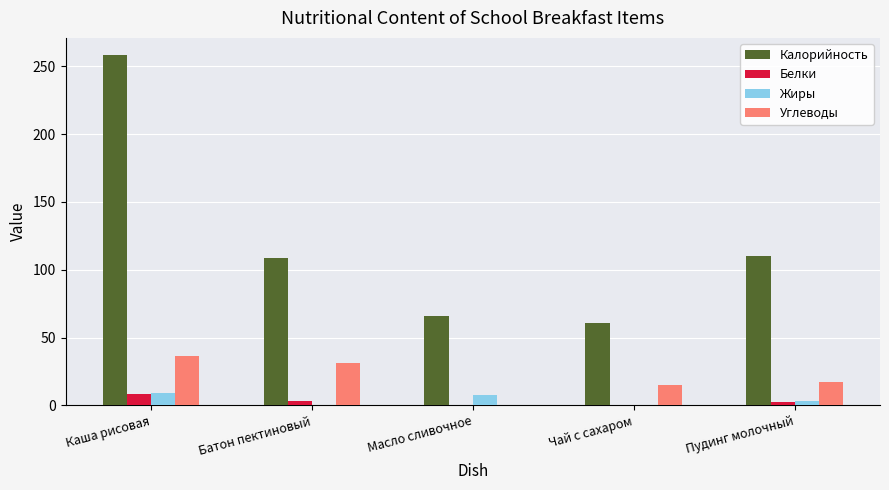

The value of Белки at Батон пектиновый is 3.2. True or false?

True